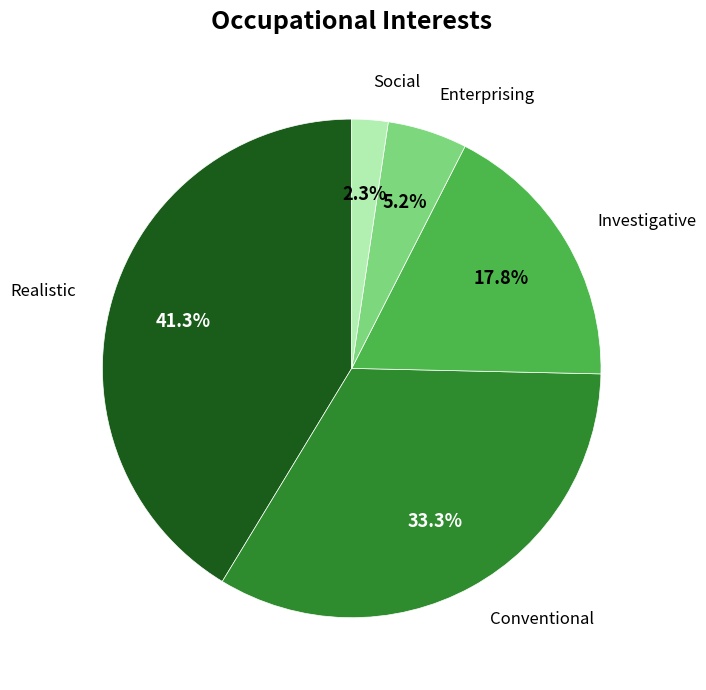

True or false: Investigative accounts for 10% of the total.

False